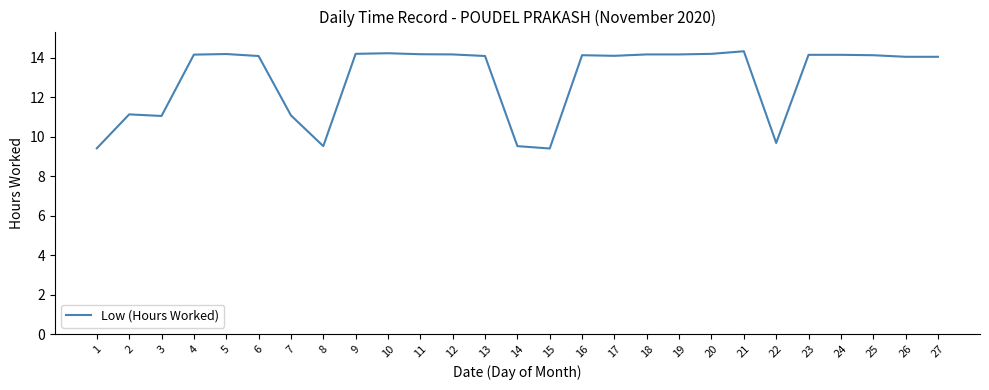

What is the difference between the maximum and minimum values?

4.9